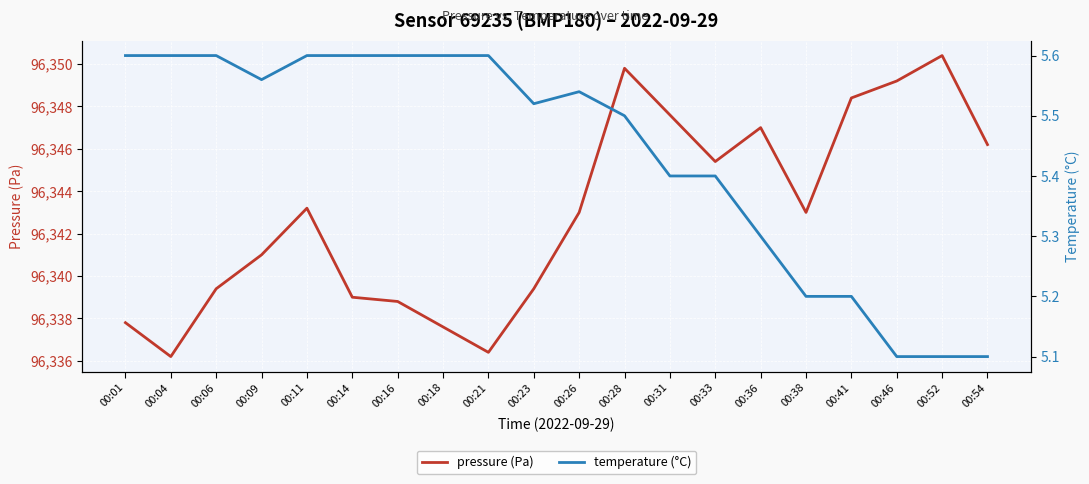

How many distinct data groups are displayed?

2